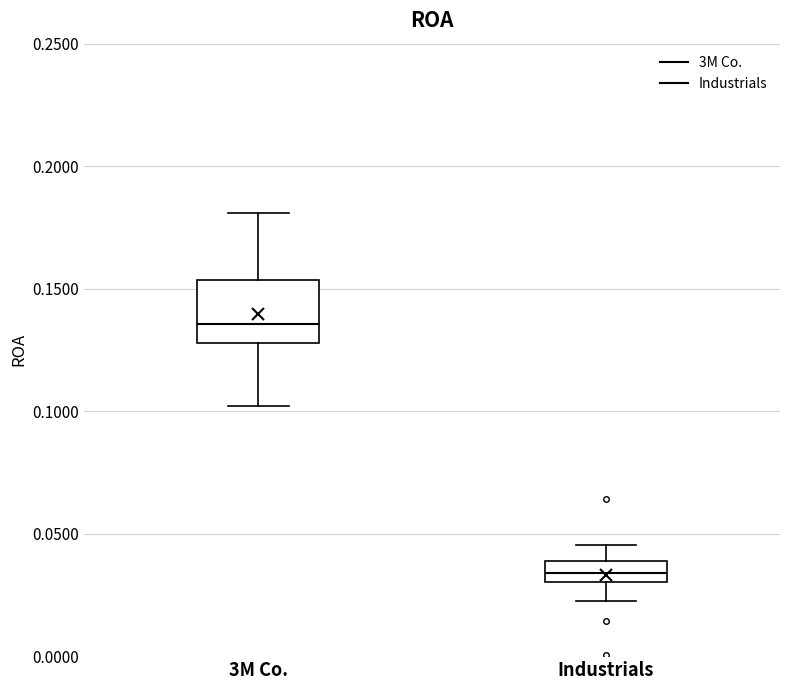

Reading left to right, read every box against the y-axis: the position of its median line, the range the box covers, and the ends of its whiskers. The values are not printed on the chart, so give them approximately, as read against the axis.

3M Co.: median 0.135, box 0.130 to 0.155, whiskers 0.100 to 0.180
Industrials: median 0.035, box 0.030 to 0.040, whiskers 0.020 to 0.045